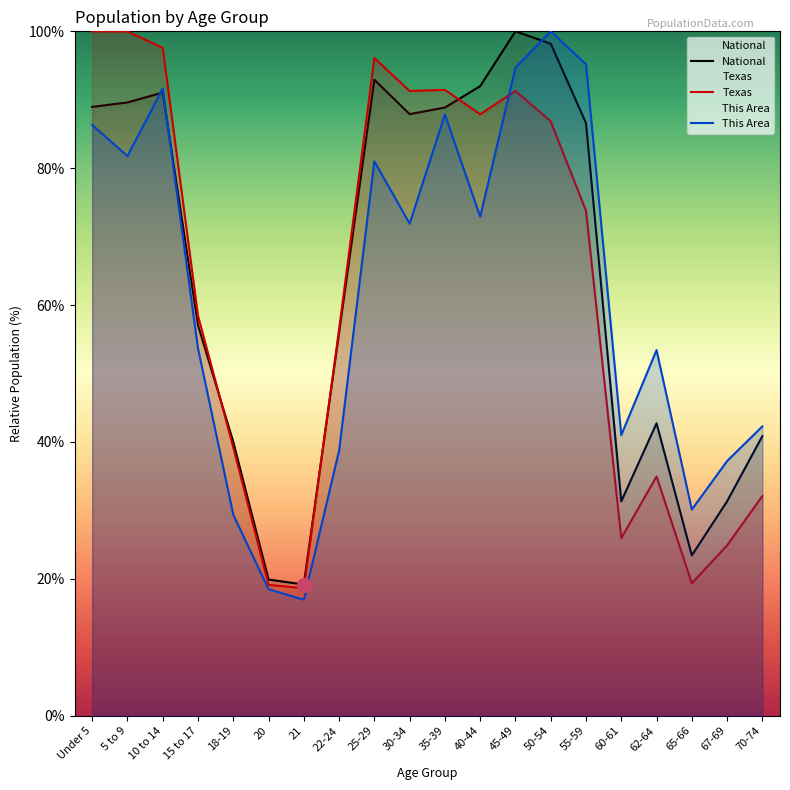

At 10 to 14, list the series in order from smallest to largest.

National, This Area, Texas